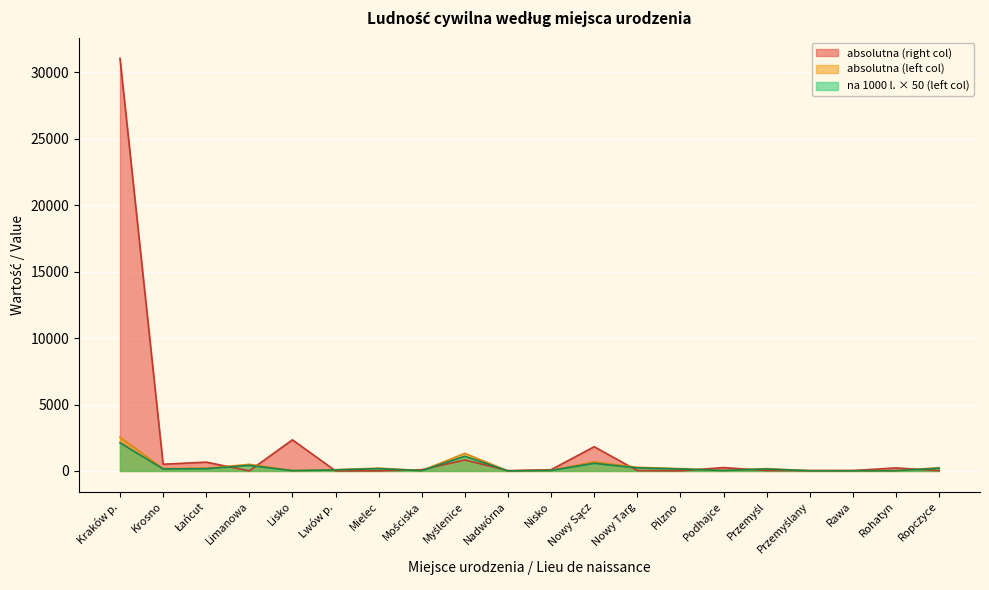

What is the approximate value of absolutna (right) at Przemyślany?

27.0